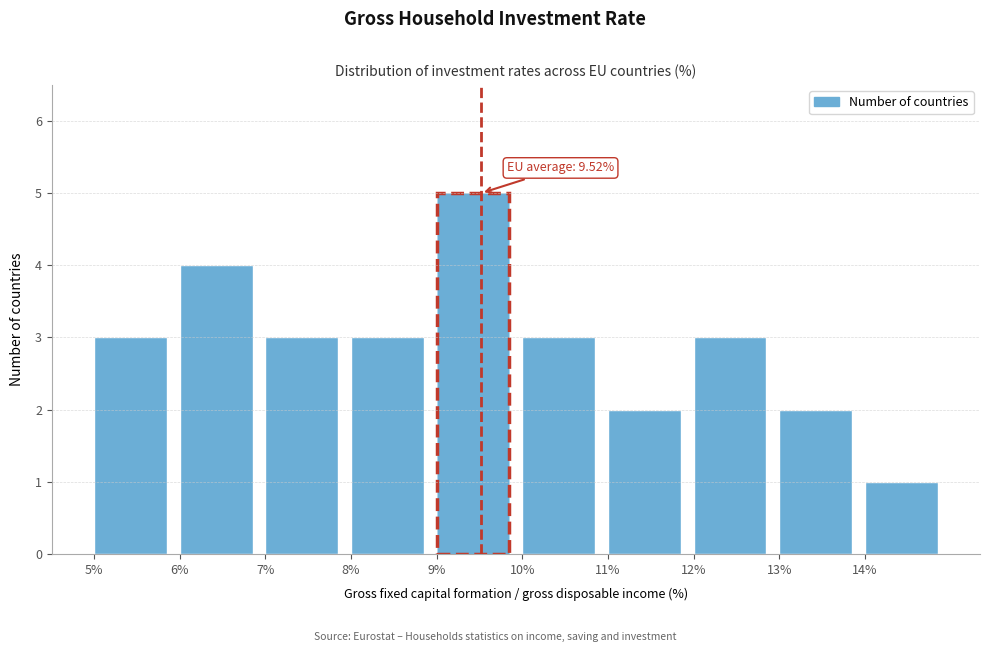

Which range on the x-axis has the tallest bar?

9 to 10